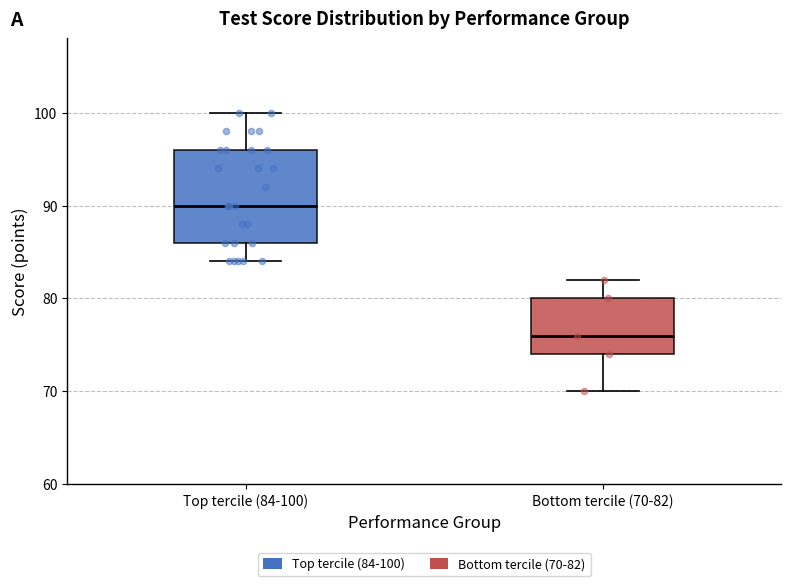

Which box is the tallest, from its lower edge to its upper edge?

Top tercile (84-100)